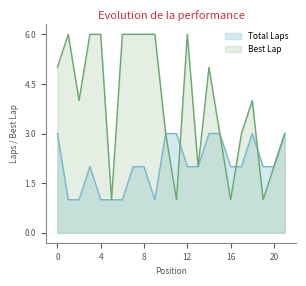

Which series has the widest spread of values?

Best Lap